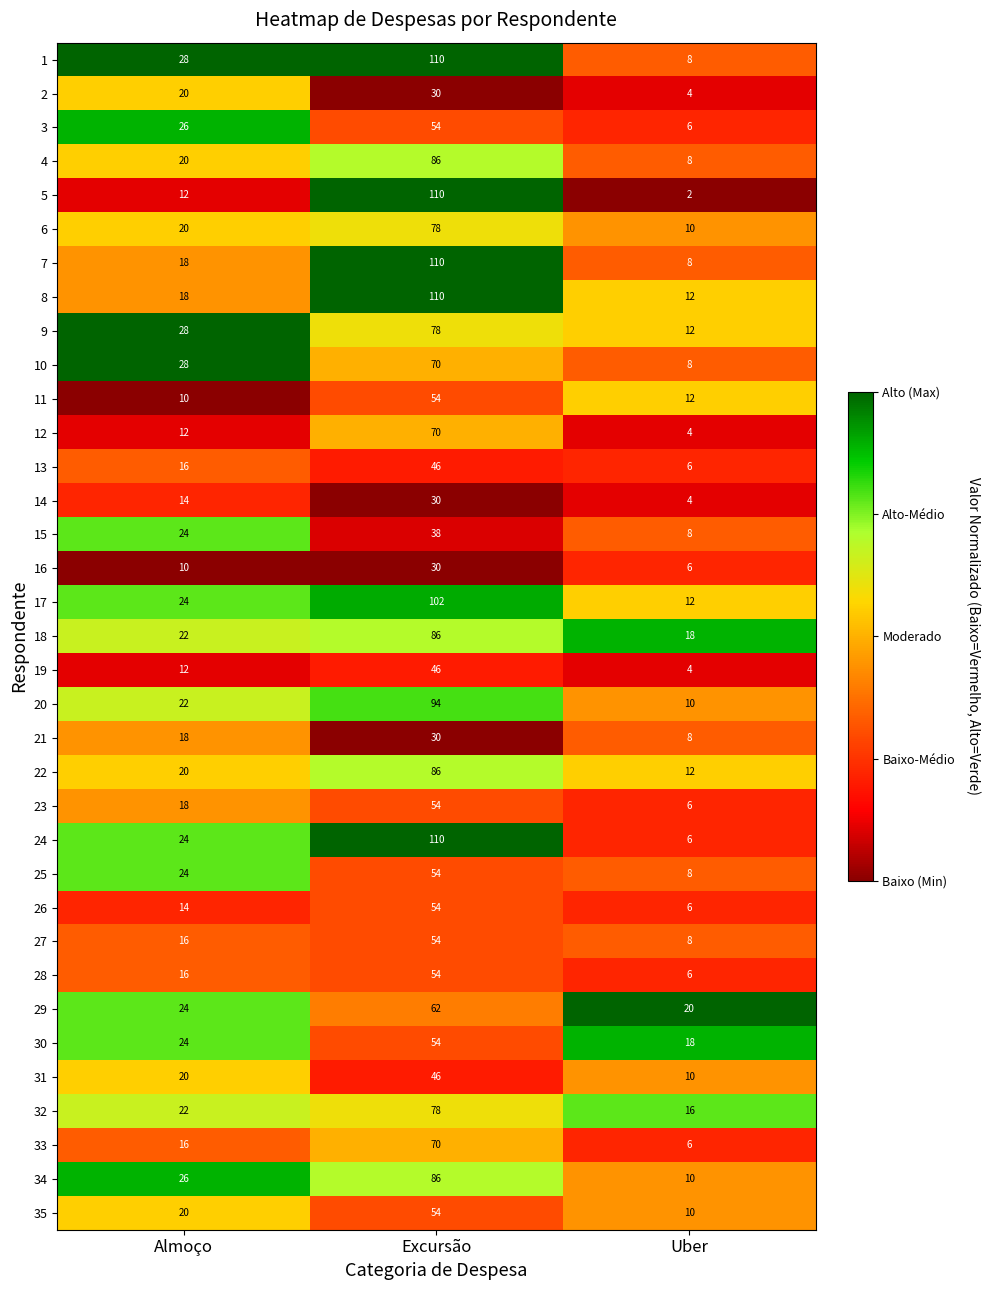

What is the maximum value shown in the chart?

110